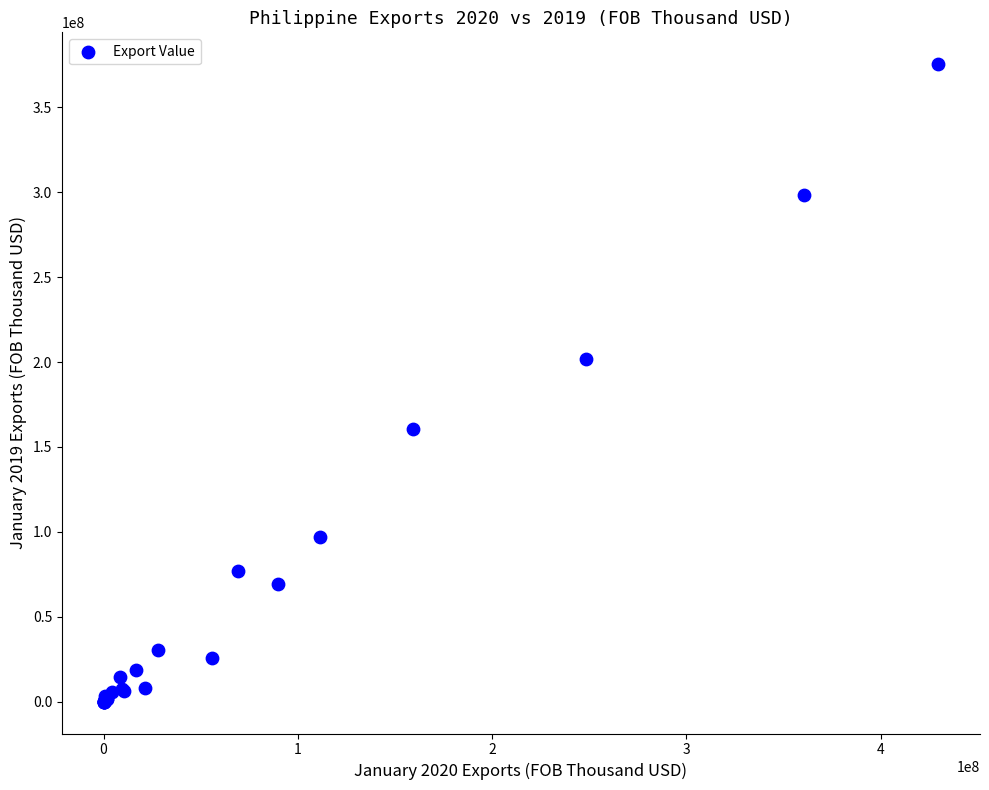

What Y value in the scatter plot is closest to 187705536?

201498139